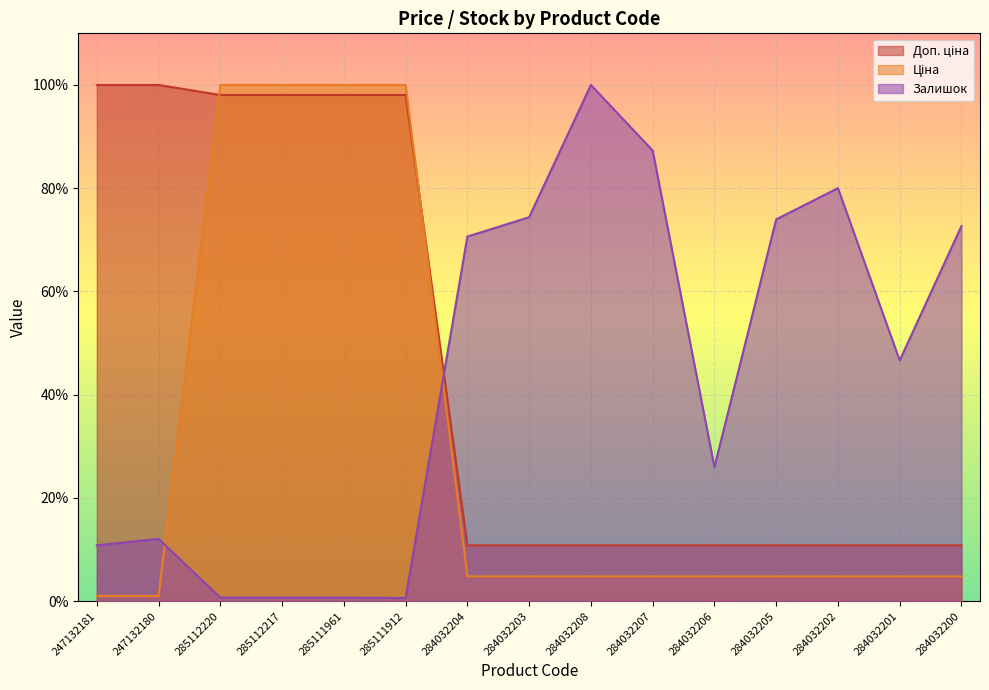

What is the difference between the maximum and minimum values in the Залишок series?

99.4